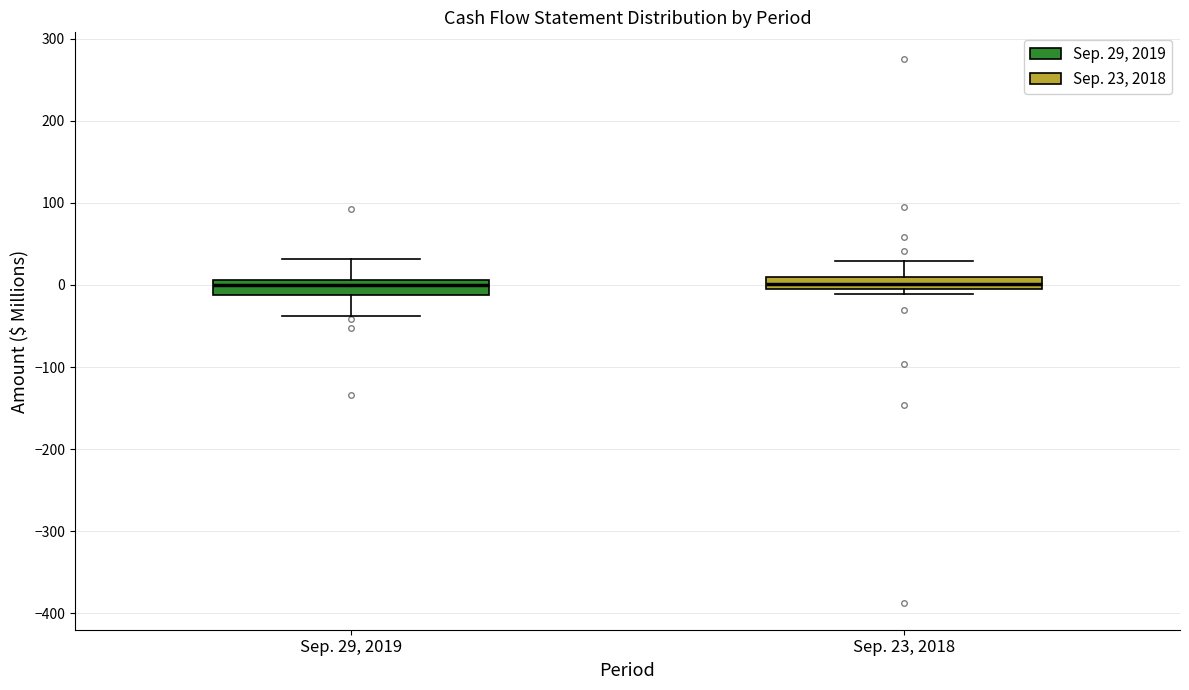

Where is the upper edge of the box for Sep. 29, 2019 on the y-axis? The values are not printed on the chart, so give them approximately, as read against the axis.

10